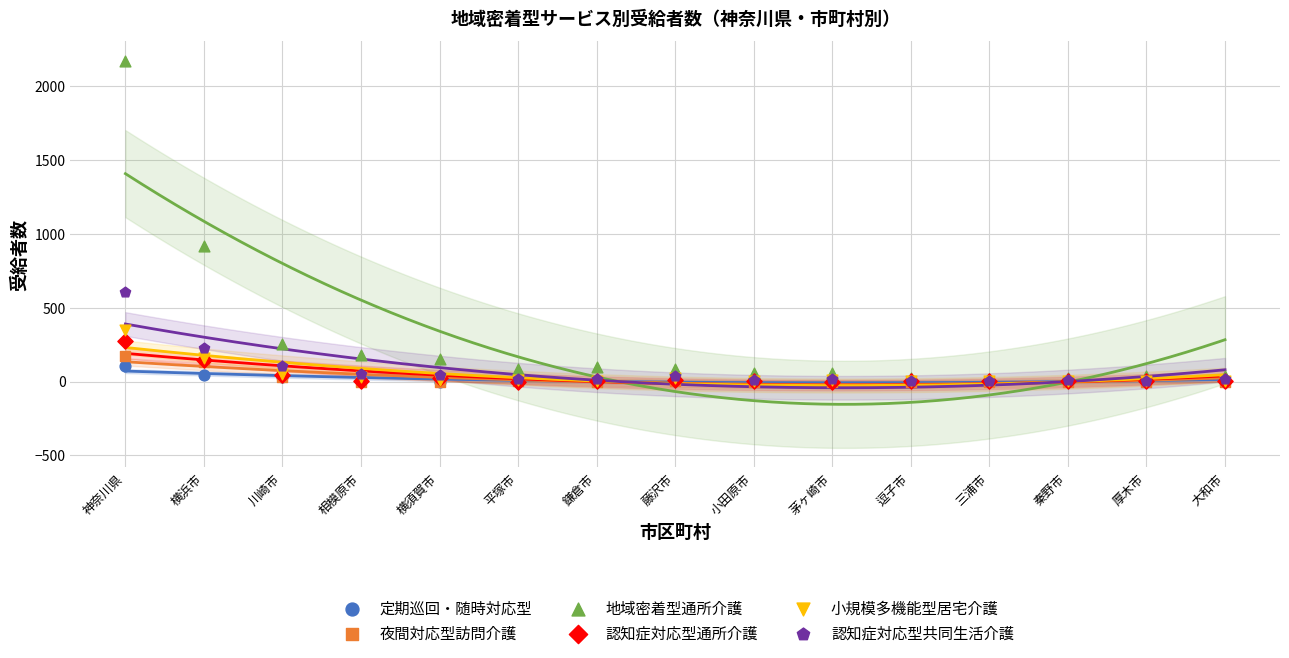

What are all the series names shown in the legend?

定期巡回・随時対応型, 夜間対応型訪問介護, 地域密着型通所介護, 認知症対応型通所介護, 小規模多機能型居宅介護, 認知症対応型共同生活介護